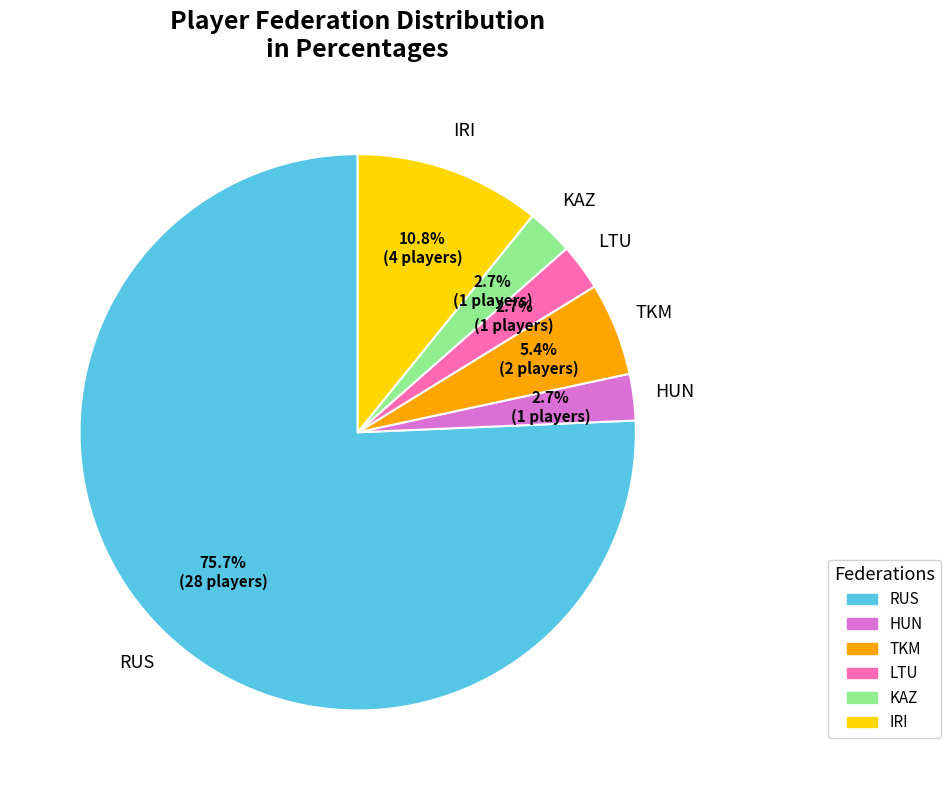

Which category has the biggest portion of the pie?

RUS